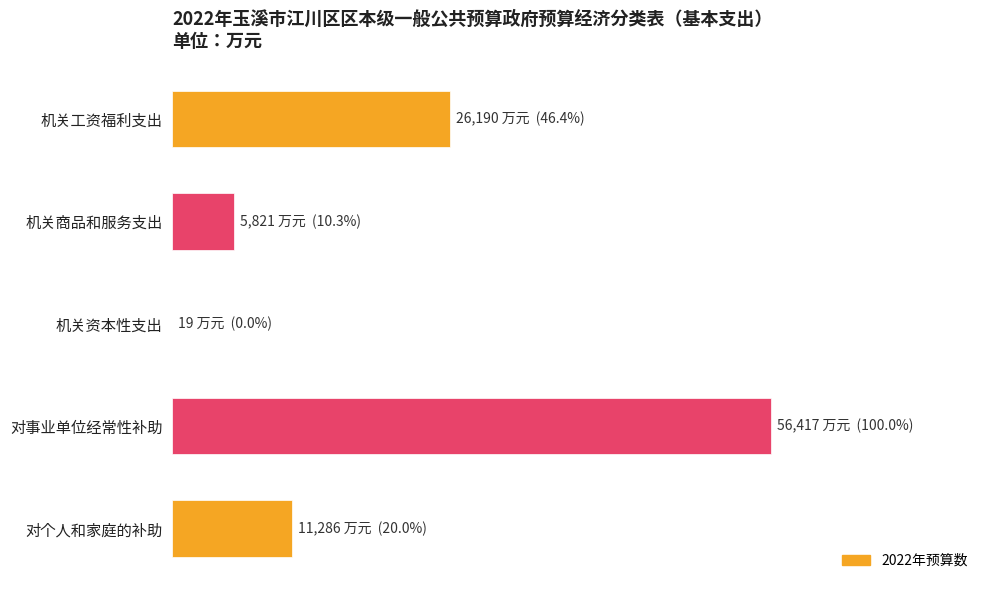

Count the number of values greater than 11286.

2